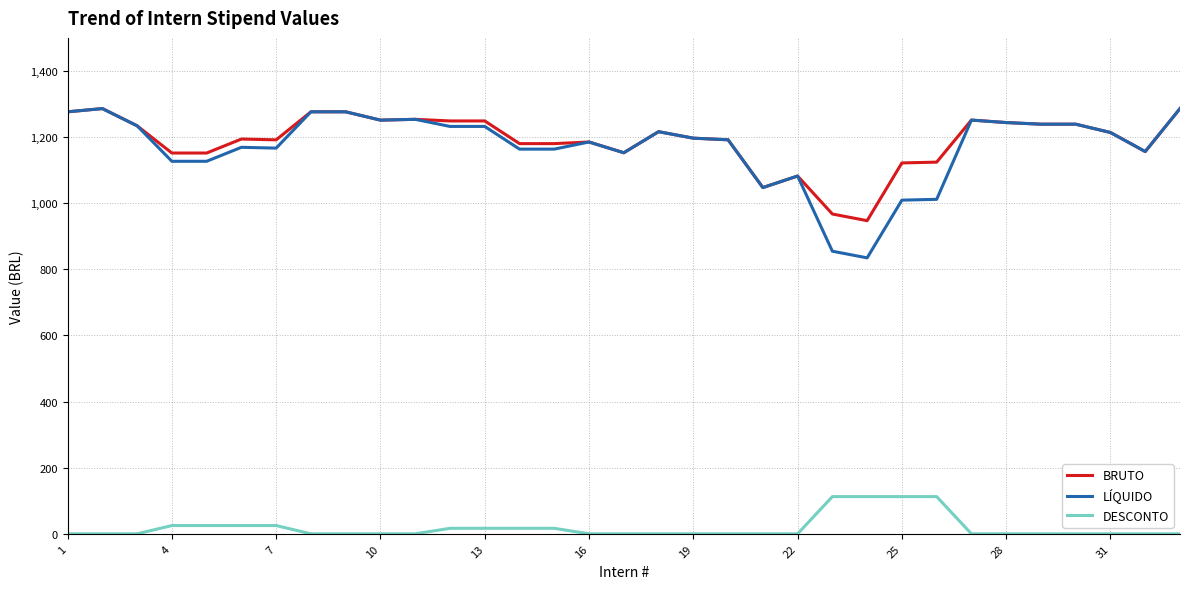

What is the greatest value displayed?

1286.2